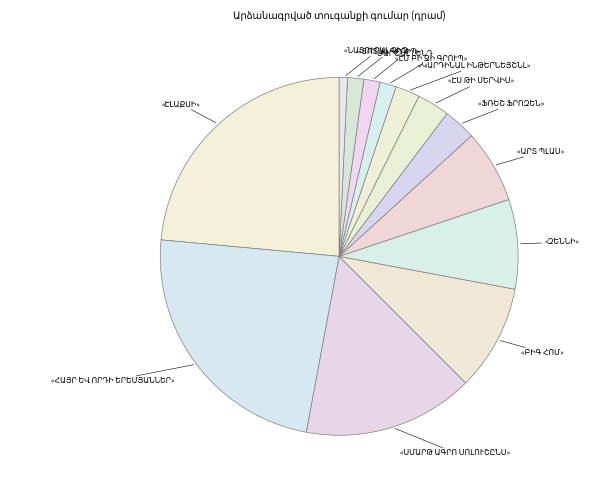

How many slices are in this pie chart?

13